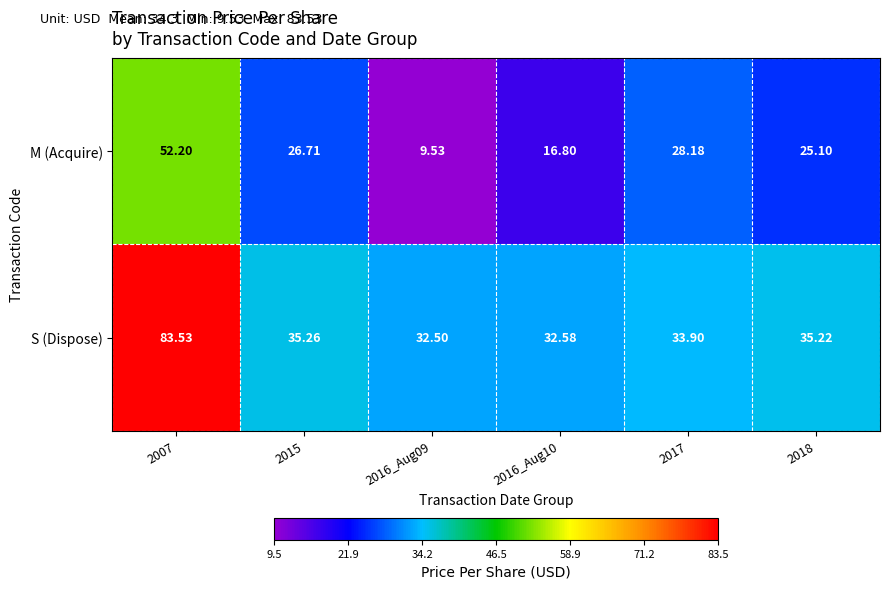

Is the value of M (Acquire) at 2016_Aug09 greater than the value of S (Dispose) at 2018?

No